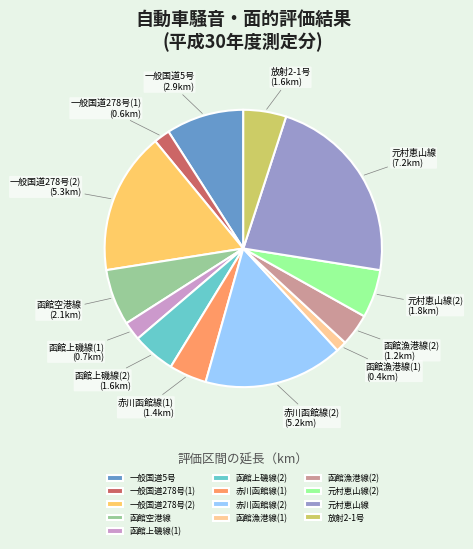

Is the sum of 元村恵山線(2) and 函館上磯線(1) greater than half?

No